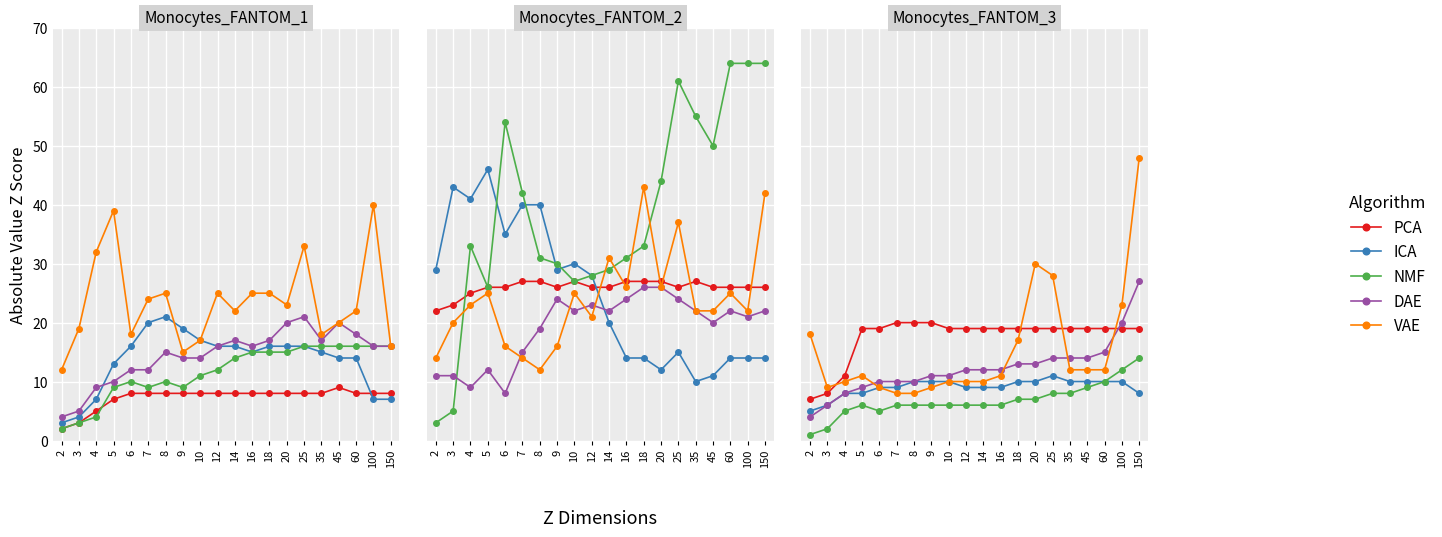

What is the value of the VAE point at the 13th from the left?

17